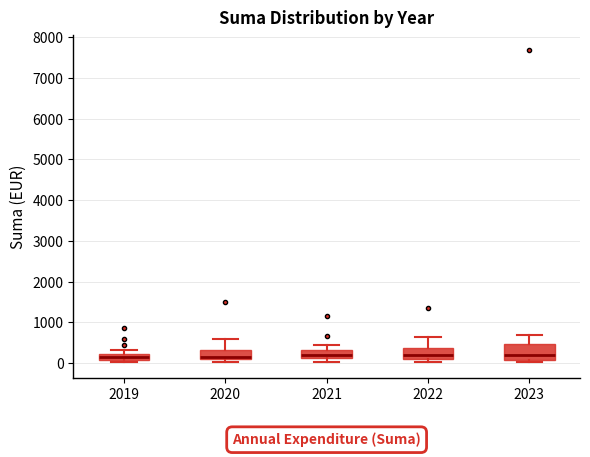

Where is the upper edge of the box at x = 2023 on the y-axis? The values are not printed on the chart, so give them approximately, as read against the axis.

500